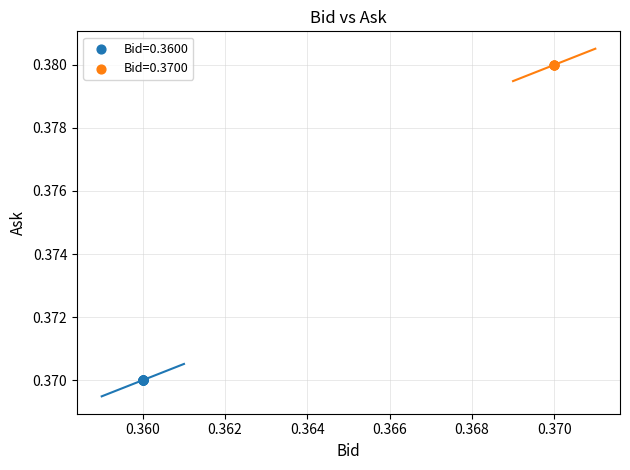

Which series contains the highest Y value?

Bid=0.3700